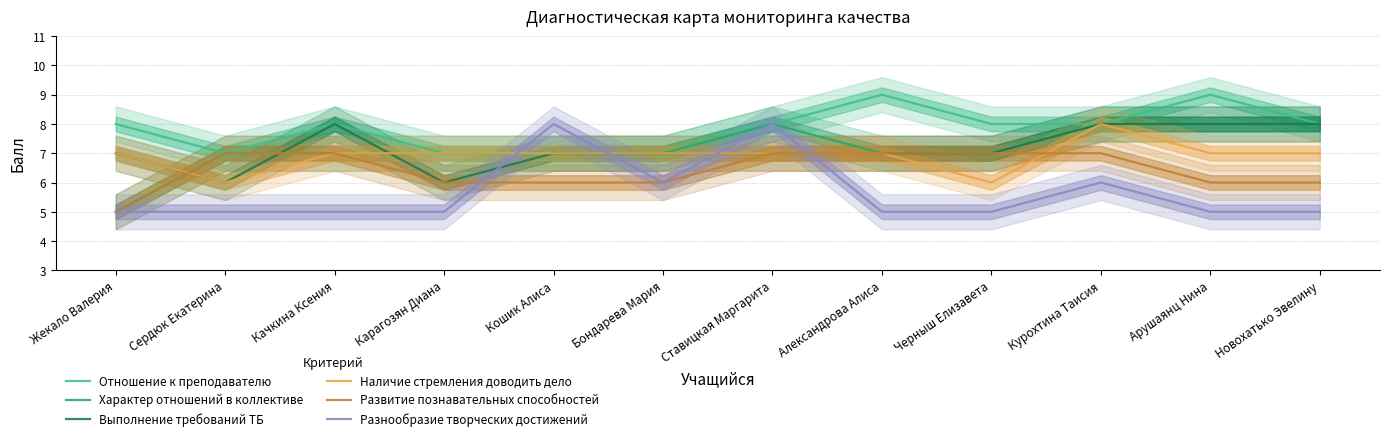

True or false: Разнообразие творческих достижений and Наличие стремления доводить дело cross at least once.

True